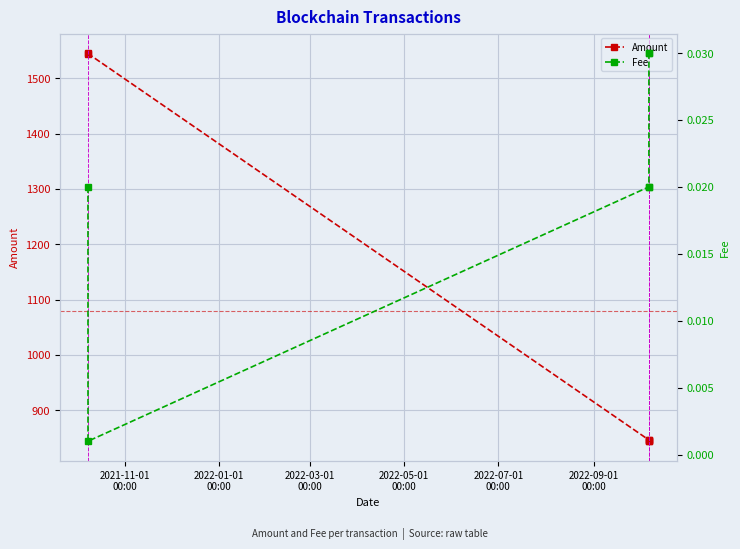

What is the highest value of the Amount series?

1545.9